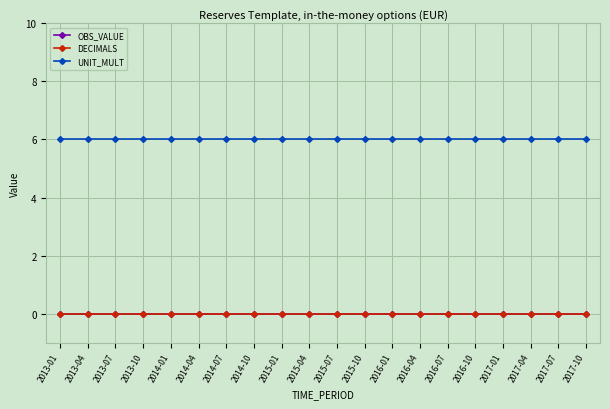

True or false: OBS_VALUE and DECIMALS intersect in this chart.

False